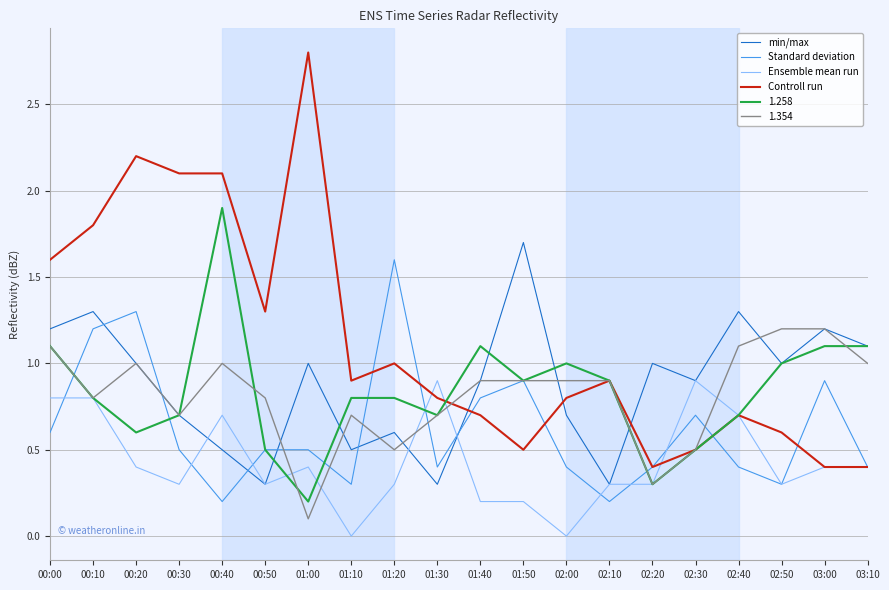

Between which two adjacent categories do min/max and Controll run first intersect?

01:30 and 01:40